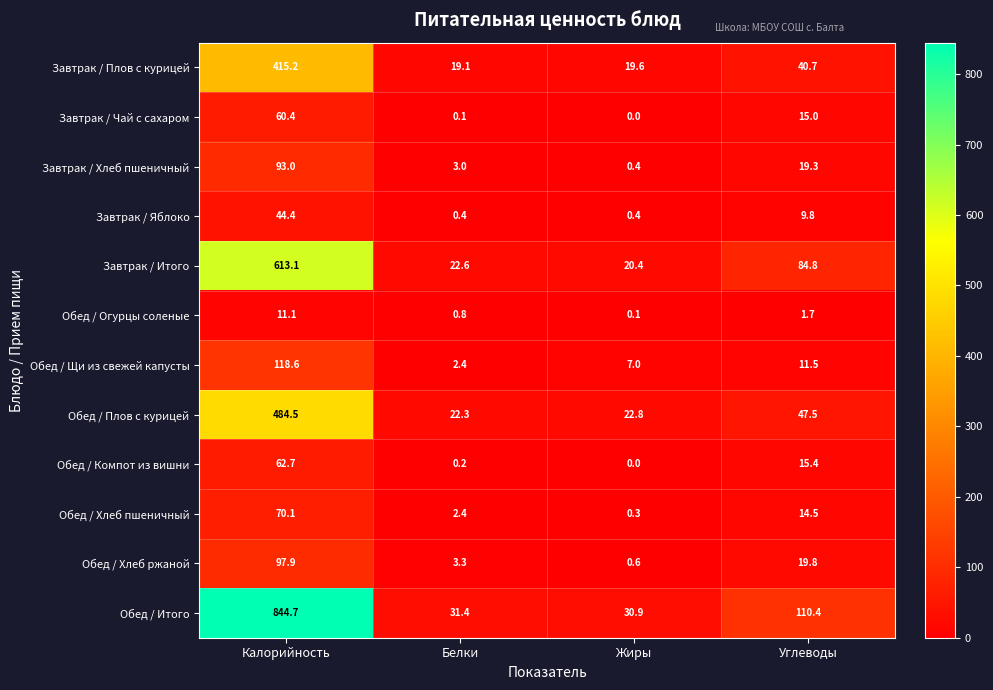

What is the difference between the Завтрак / Хлеб пшеничный values at Белки and Углеводы?

16.3